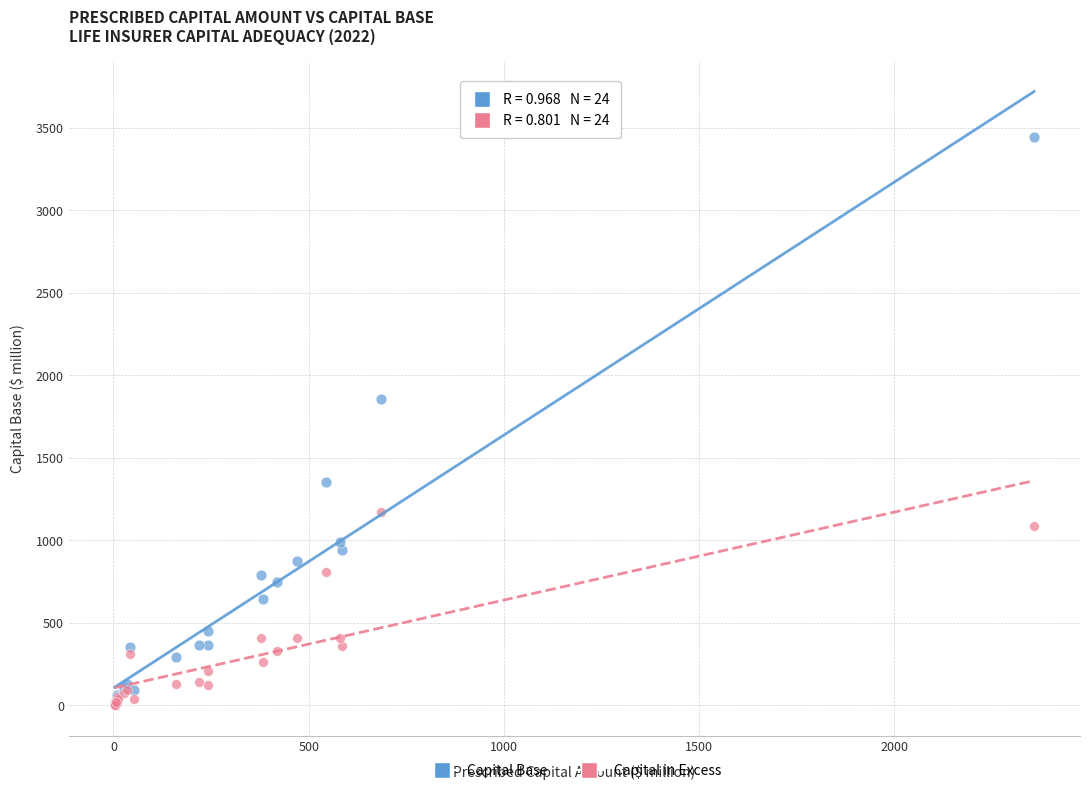

In the Capital Base series, what Y value is closest to 1725?

1858.3